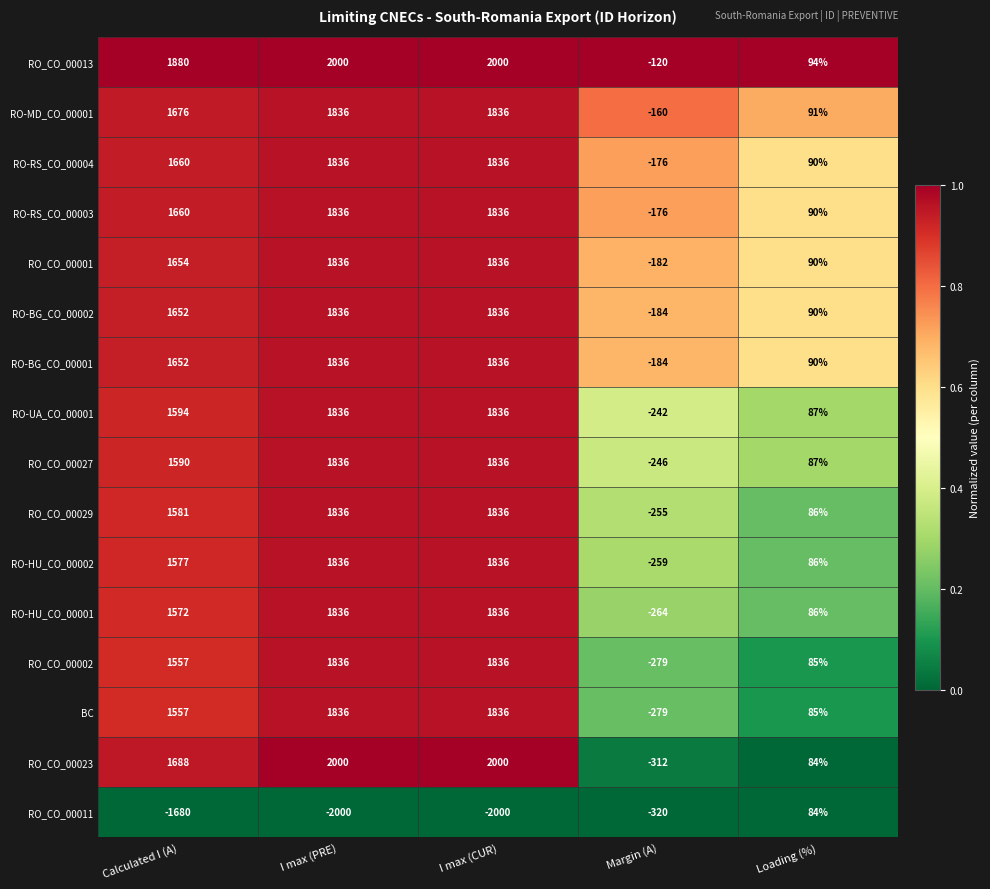

What is the average value of the RO-HU_CO_00002 series?

1015